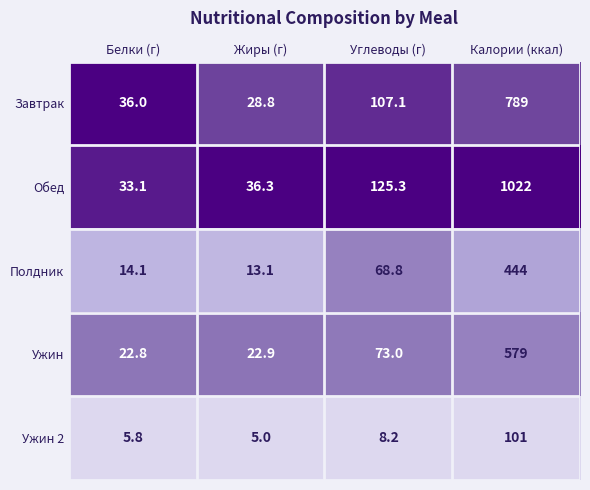

What is the total value across all series at Белки (г)?

111.8